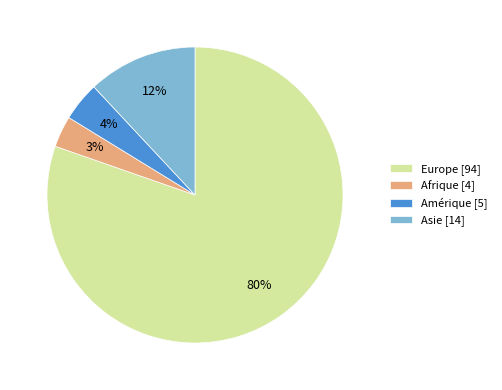

Which has a higher value, Asie [14] or Afrique [4]?

Asie [14]